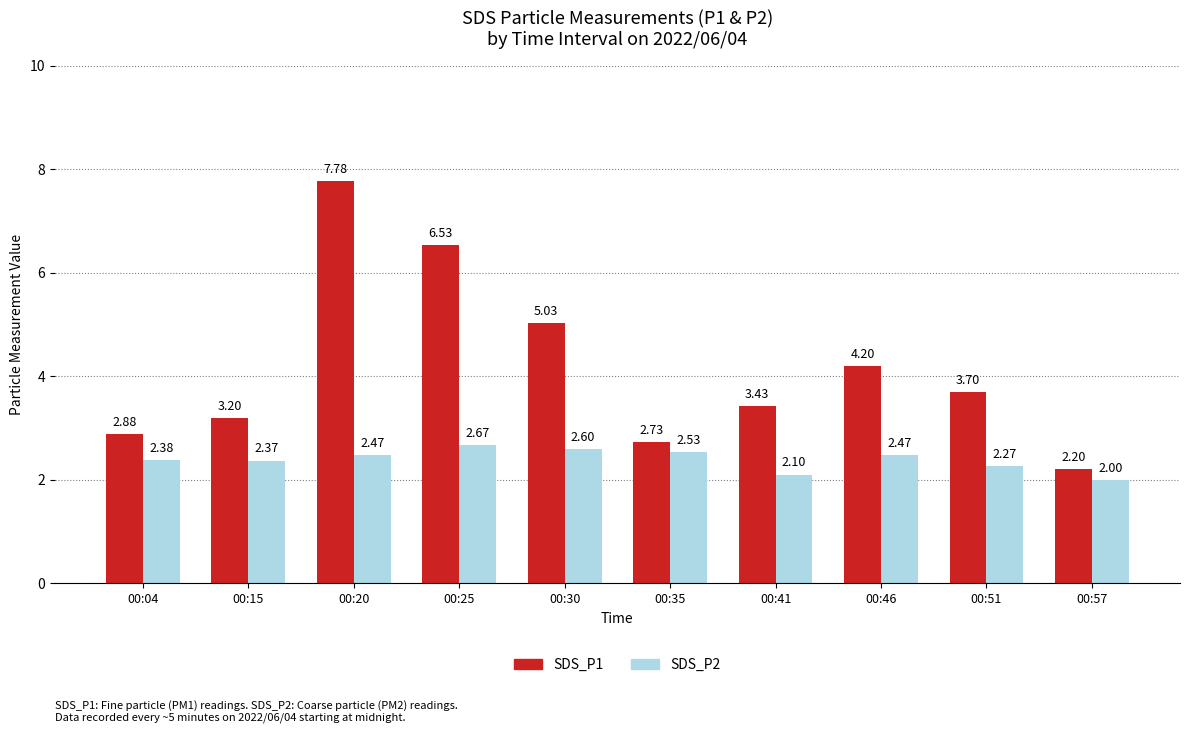

Is the value of SDS_P2 at 00:46 greater than the value of SDS_P1 at 00:35?

No